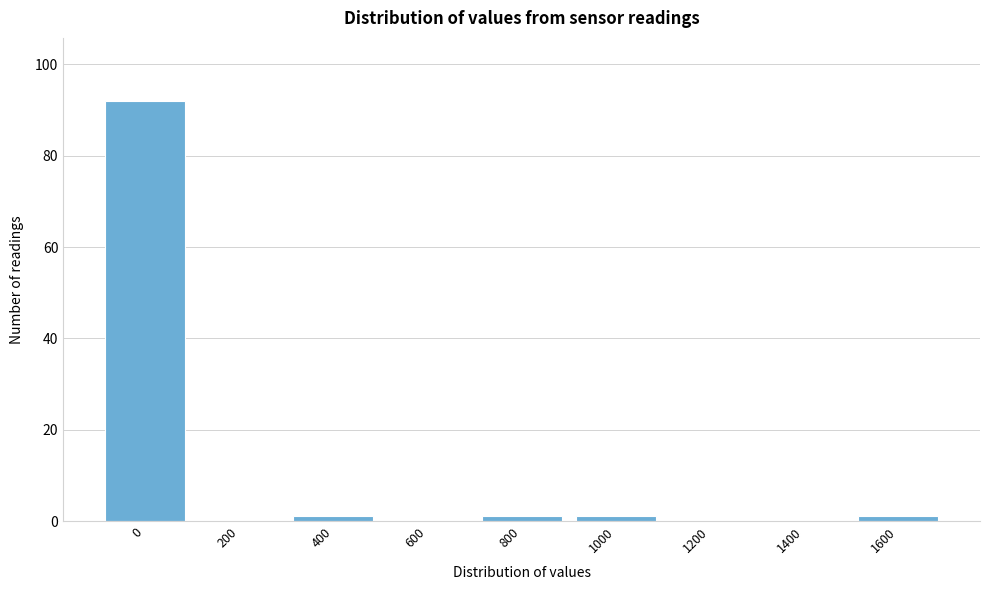

Reading left to right, extract all data points from this chart.

0=92	200=0	400=1	600=0	800=1	1000=1	1200=0	1400=0	1600=1